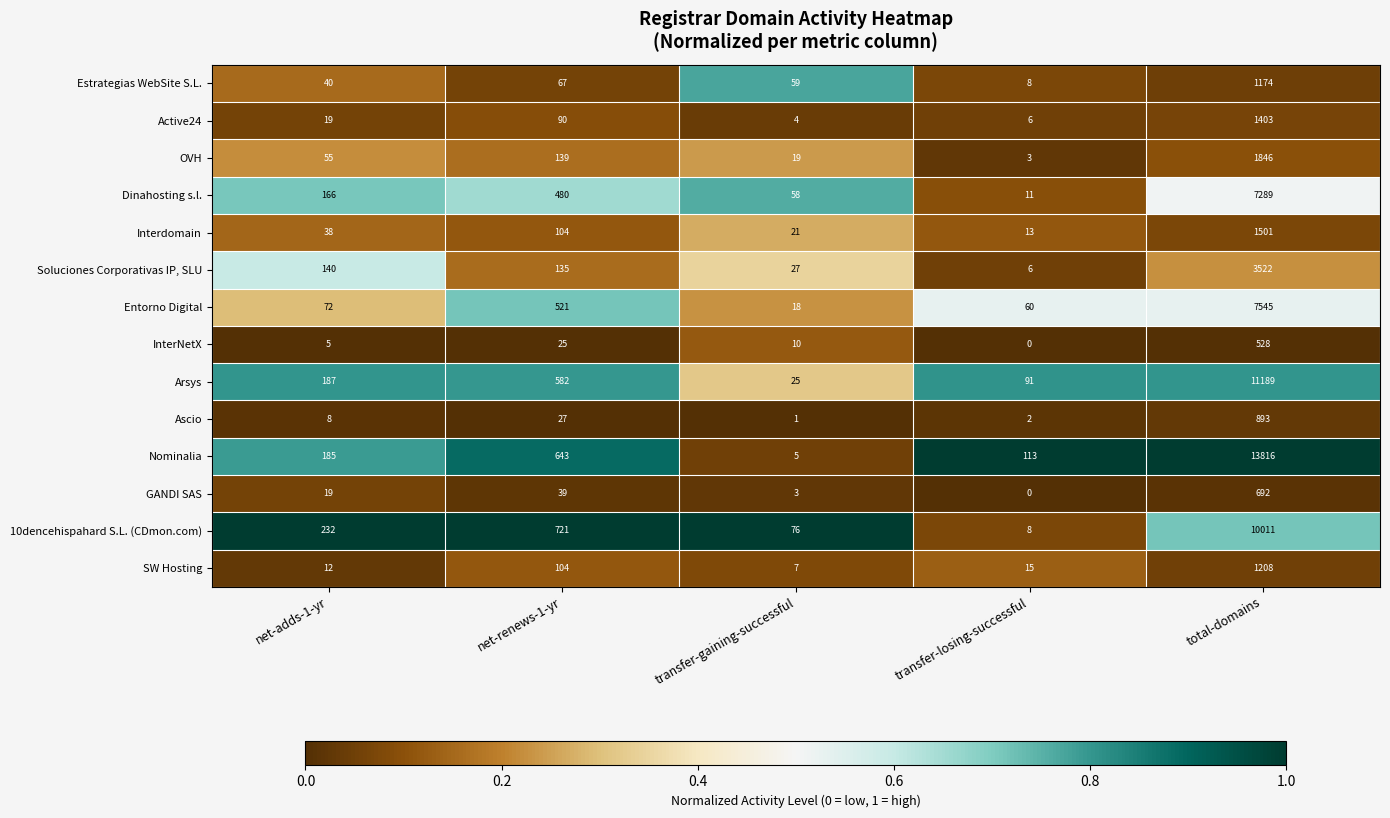

At which category is the sum across all series the highest?

total-domains